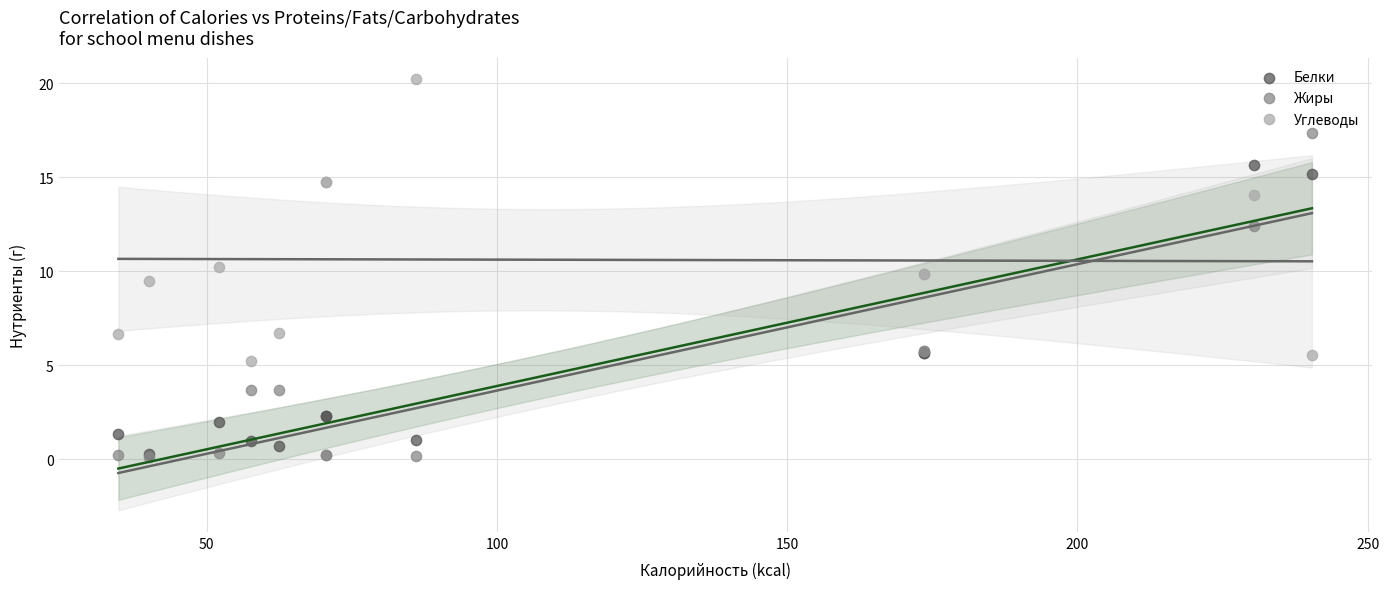

In the Углеводы series, what Y value is closest to 12?

10.2